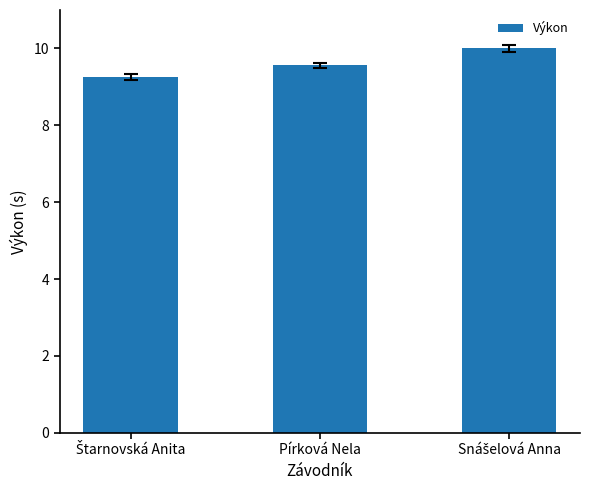

How many bars are there in total?

3